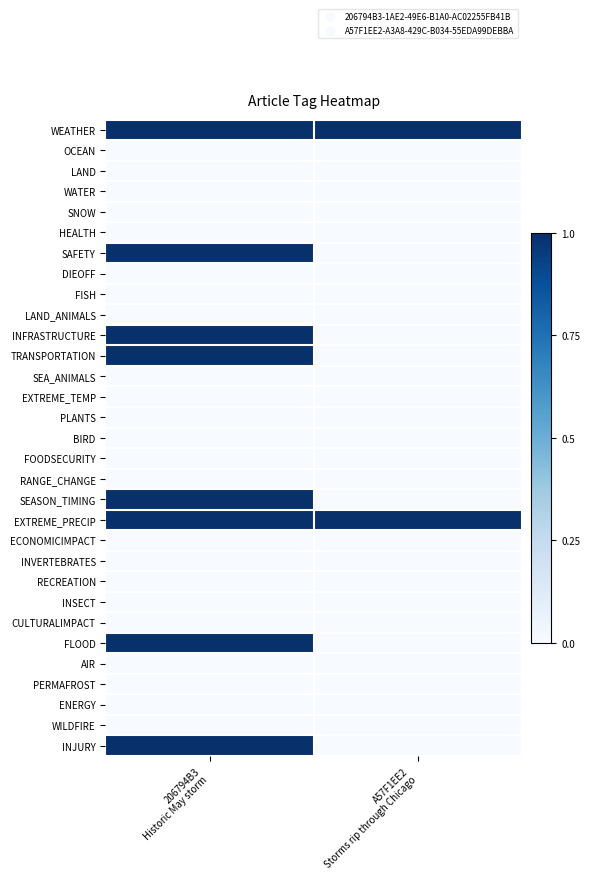

Which series has the largest total across all categories?

WEATHER